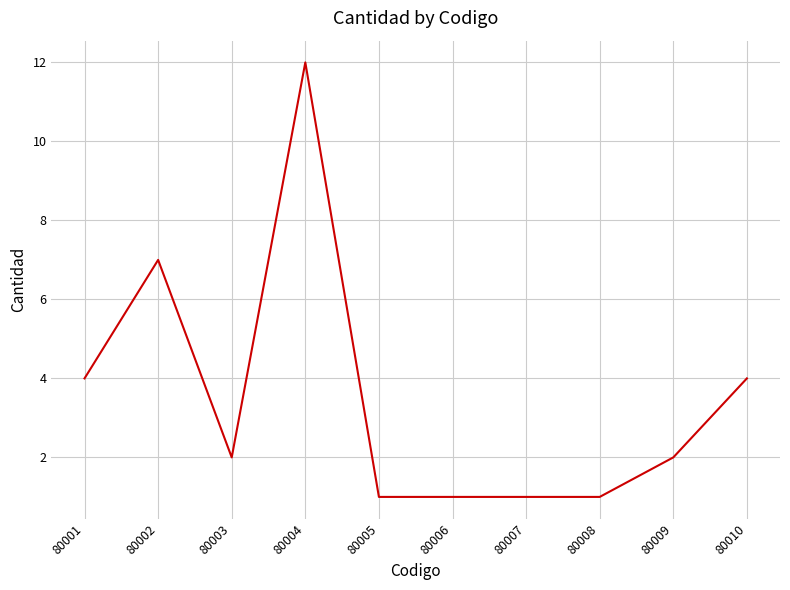

What is the greatest value displayed?

12